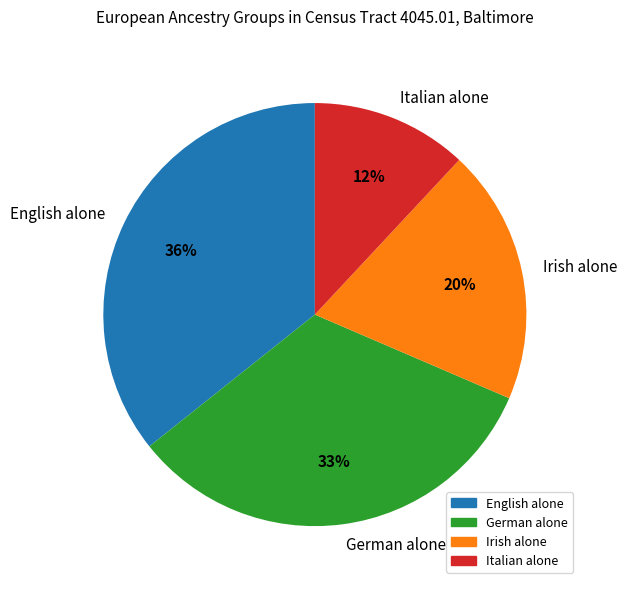

Which category has the biggest portion of the pie?

English alone